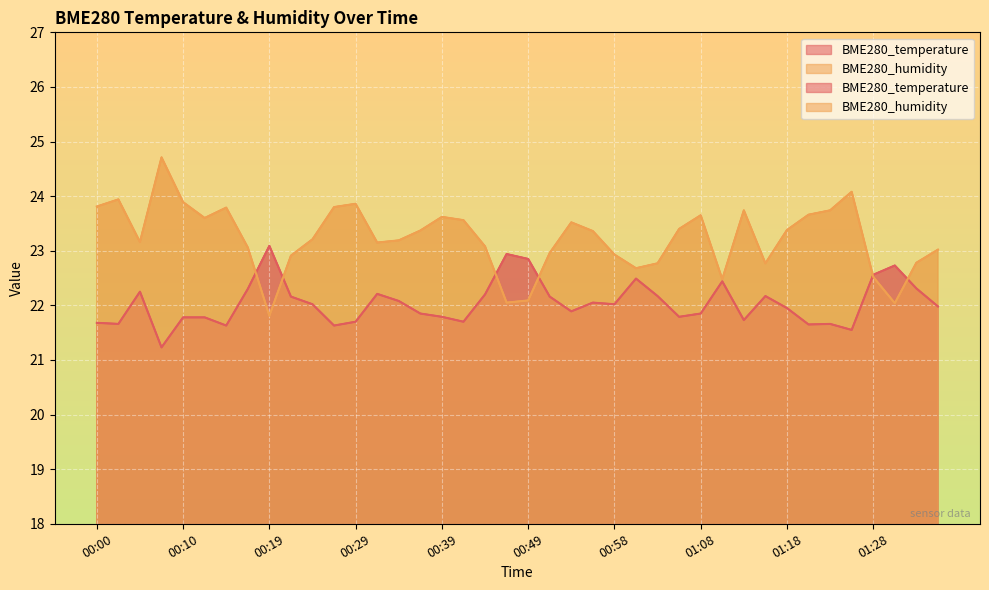

What is the label of the 7th point from the right?

01:20